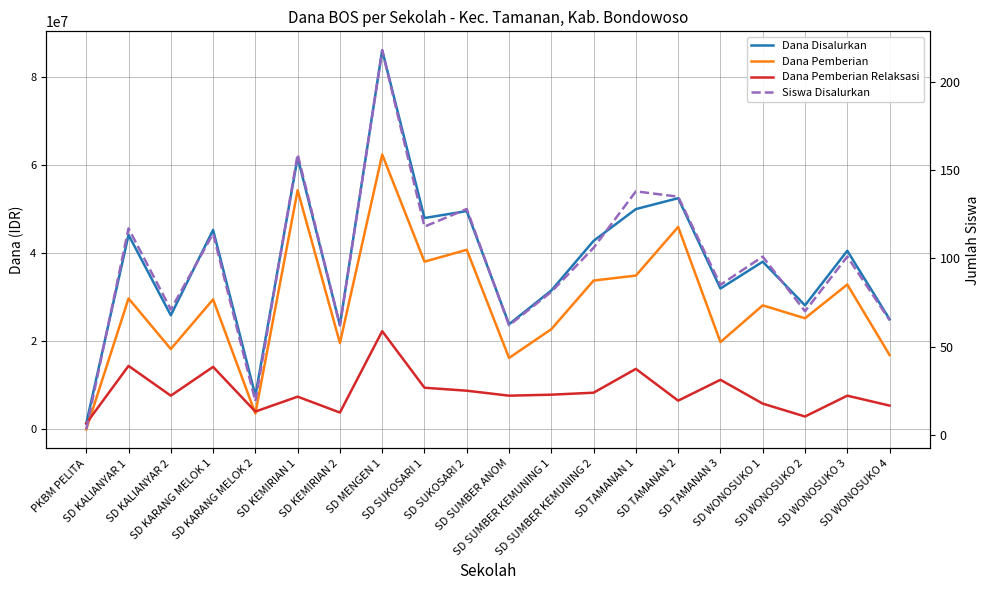

Which has a higher value, SD SUMBER KEMUNING 1 or SD SUMBER KEMUNING 2?

SD SUMBER KEMUNING 2